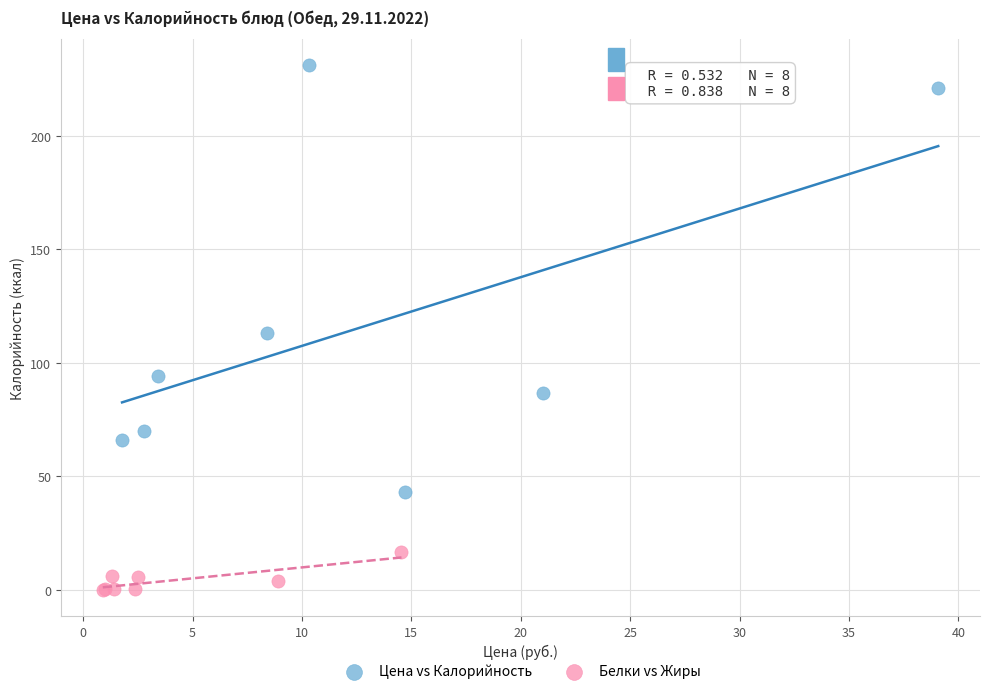

Which series reaches the maximum Y coordinate?

Цена vs Калорийность